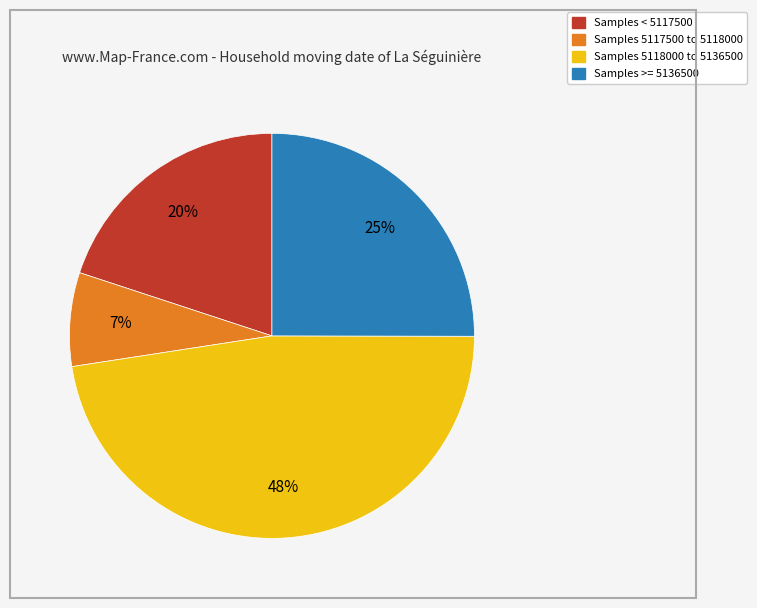

Does any single category account for the majority?

No